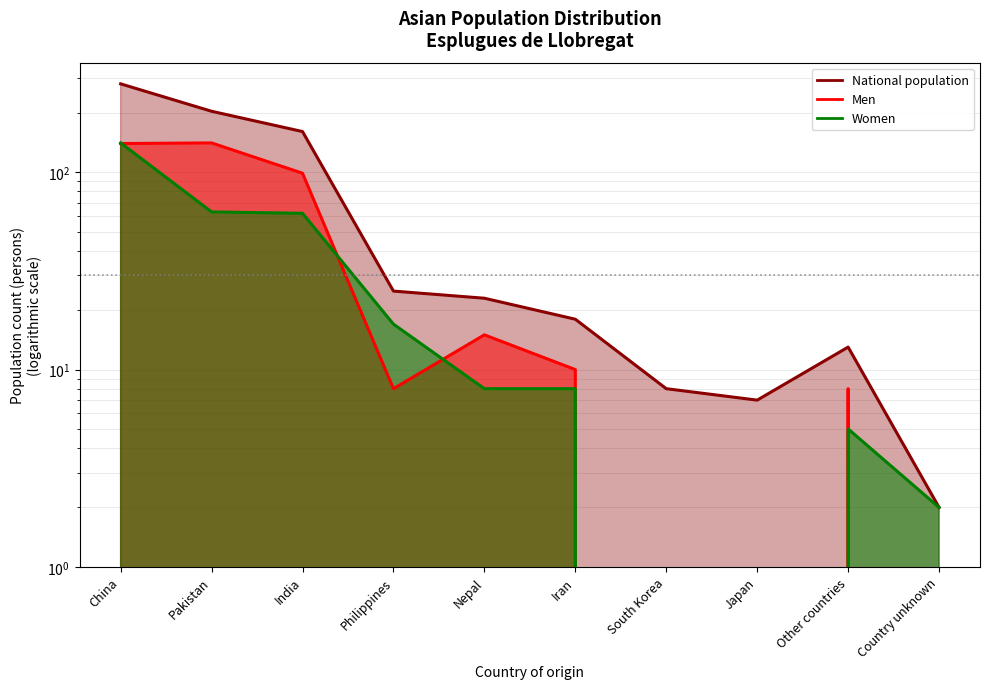

What is the difference between the maximum and minimum values in the National population series?

279